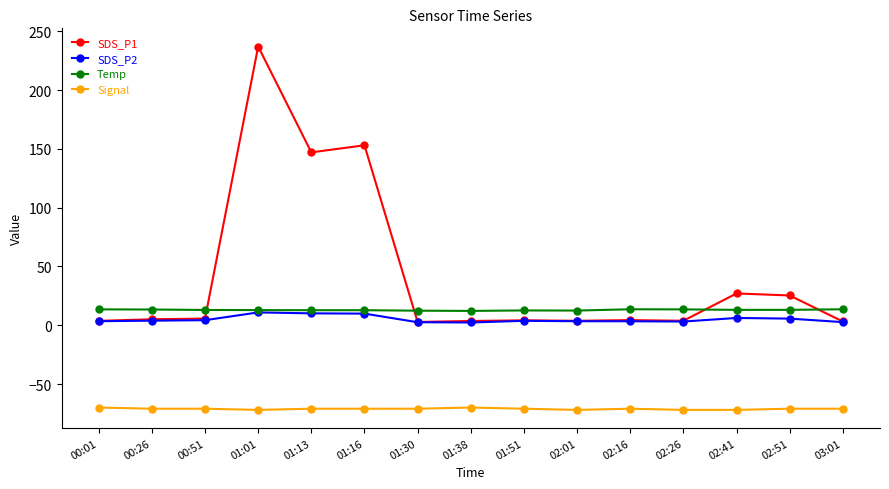

Which label corresponds to the largest value in the chart?

01:01